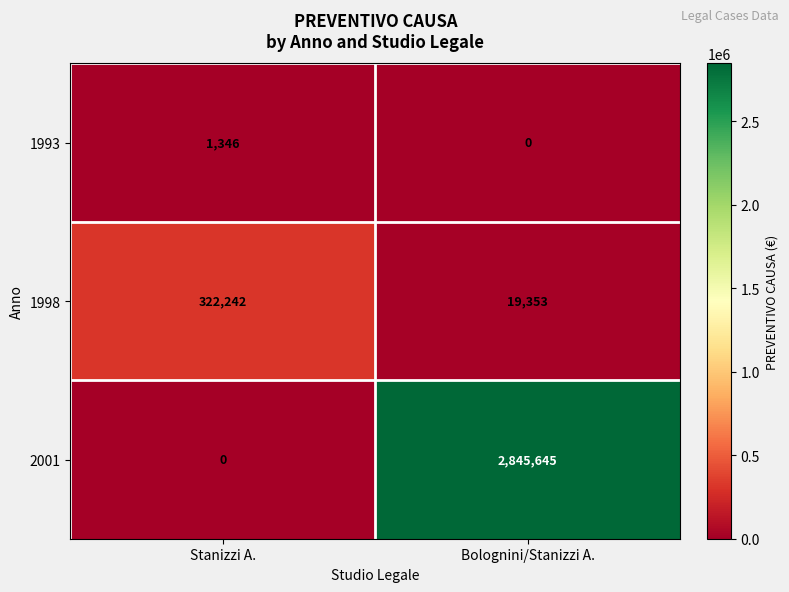

At how many categories does at least one series exceed 255954?

2